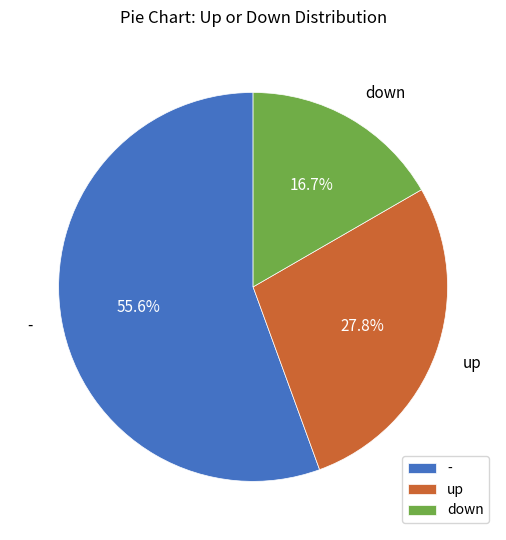

What is the ratio of the value at up to the value at down?

1.7